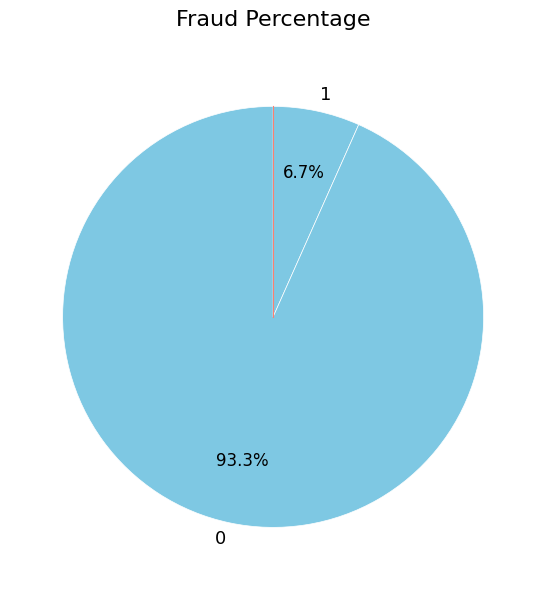

Do 0 and 1 together represent more than half of the pie?

Yes